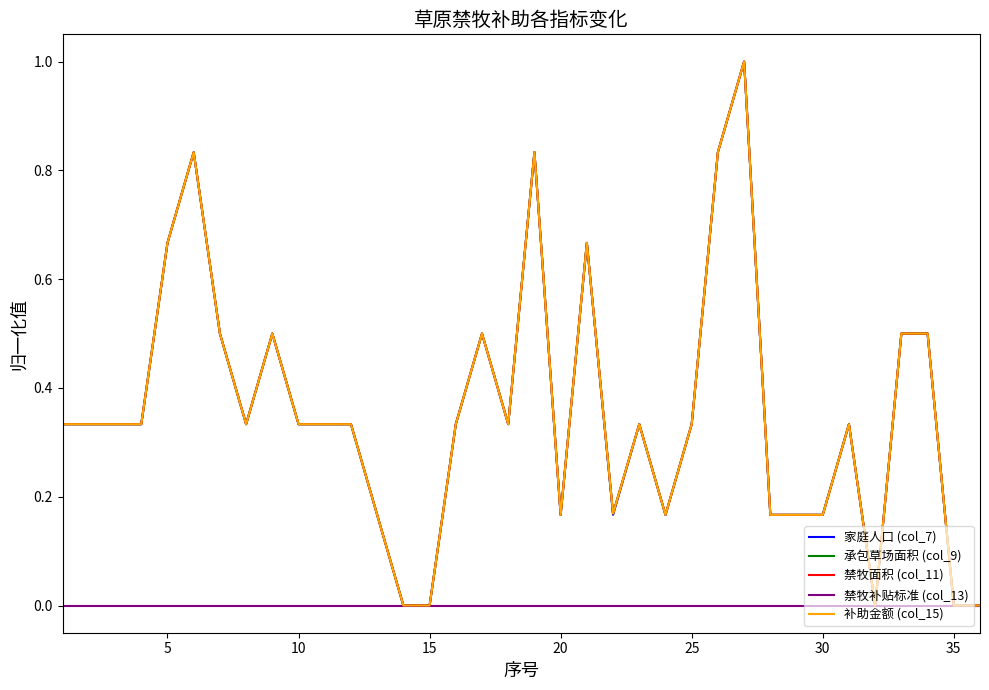

How many interior local valleys does the 家庭人口 (col_7) series have?

6